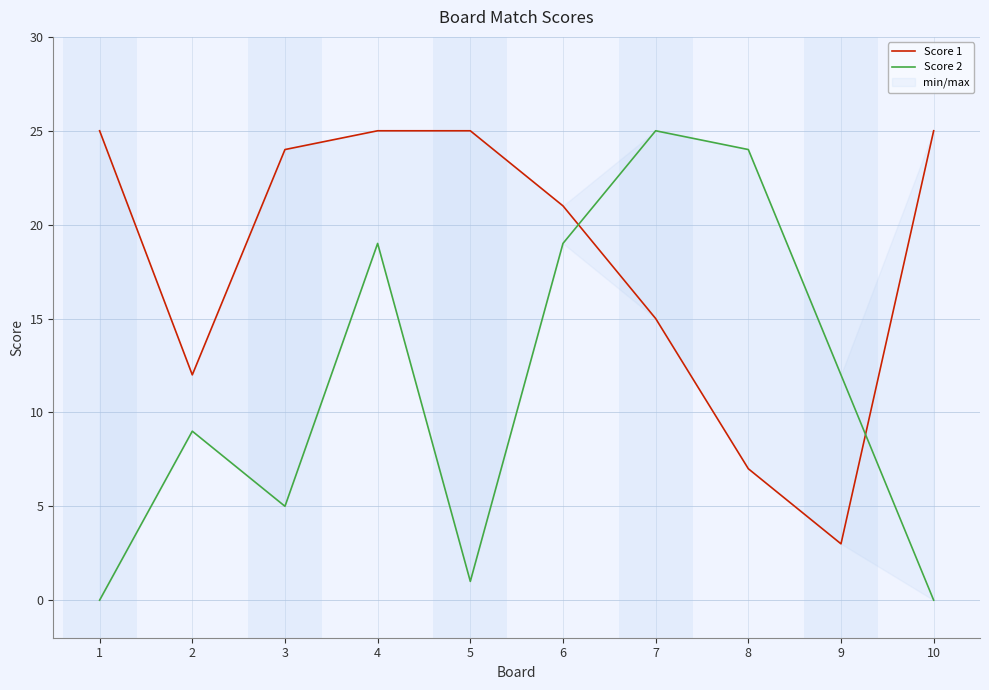

Does the chart have visible grid lines?

Yes